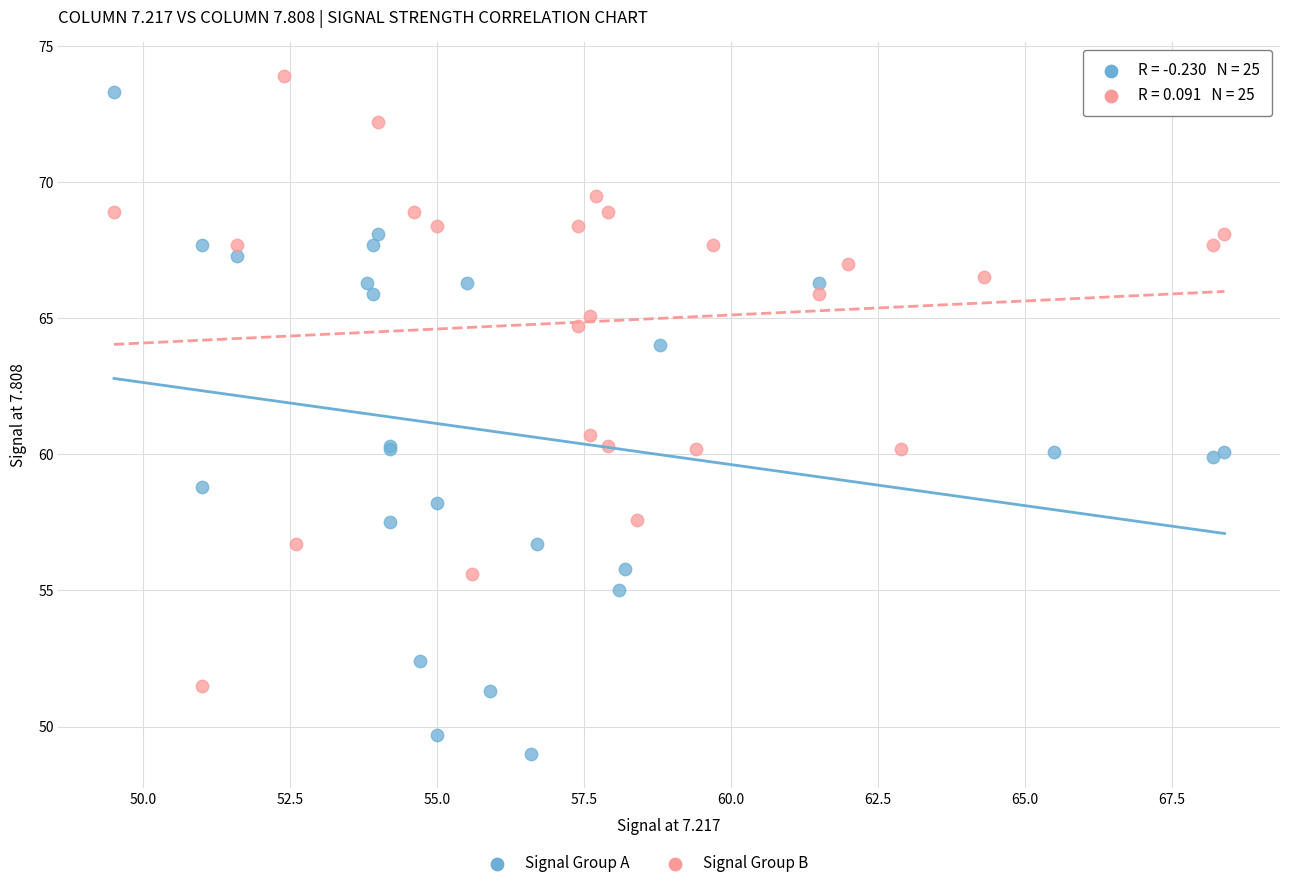

Which series reaches the minimum Y coordinate?

Signal Group A